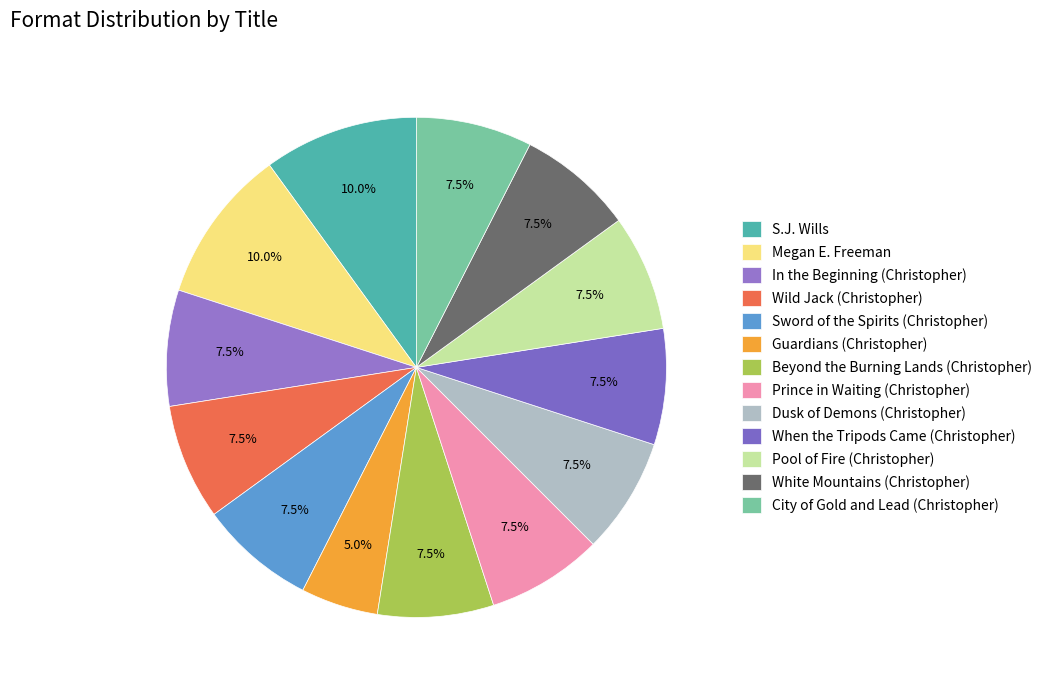

How many slices are in this pie chart?

13